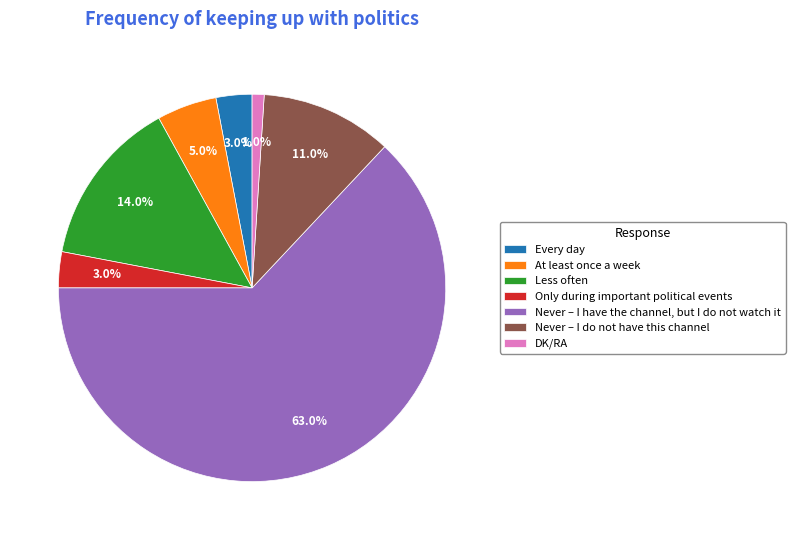

To the nearest percent, what is the average slice percentage?

14%